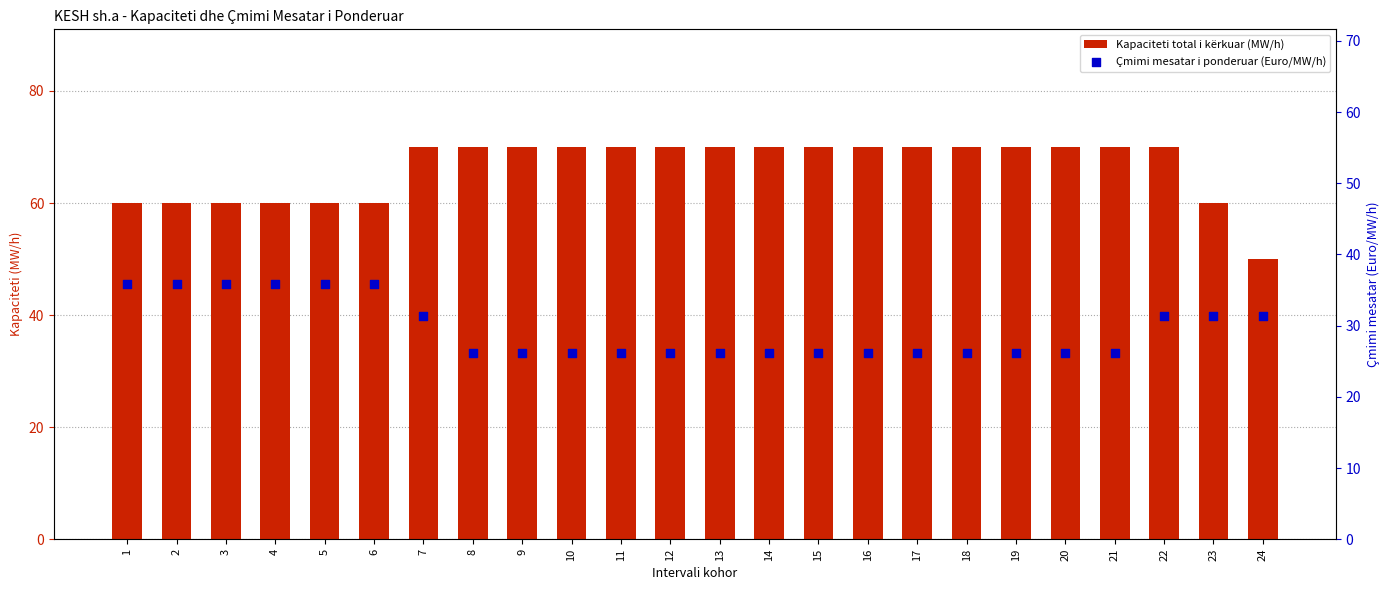

Which series contains the highest Y value?

Kapaciteti total i kërkuar (MW/h)